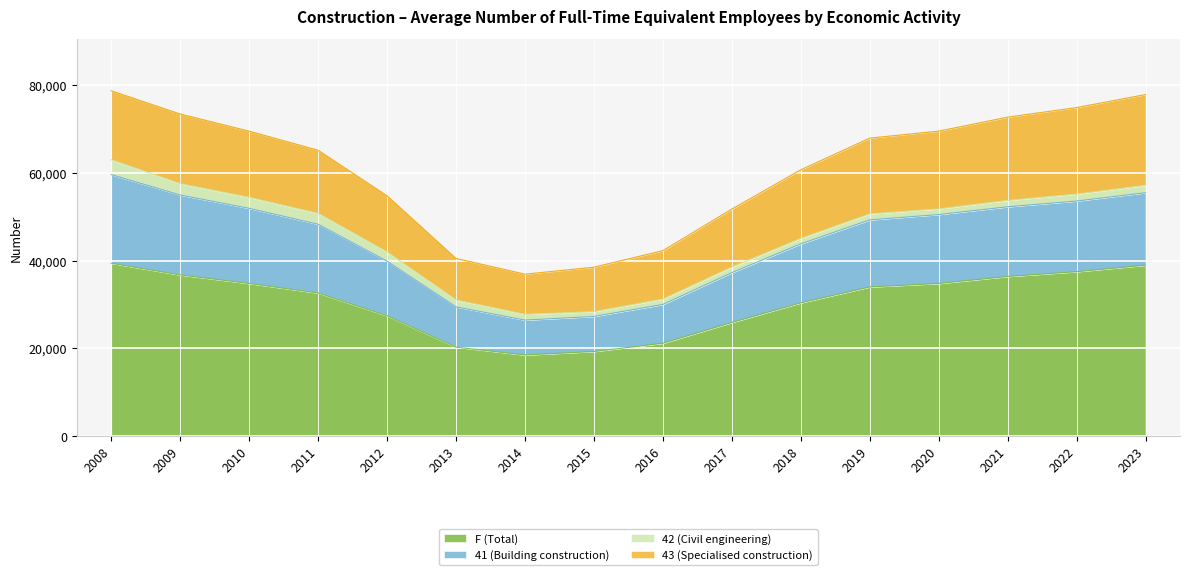

Which has a higher value, 2023 or 2016?

2023